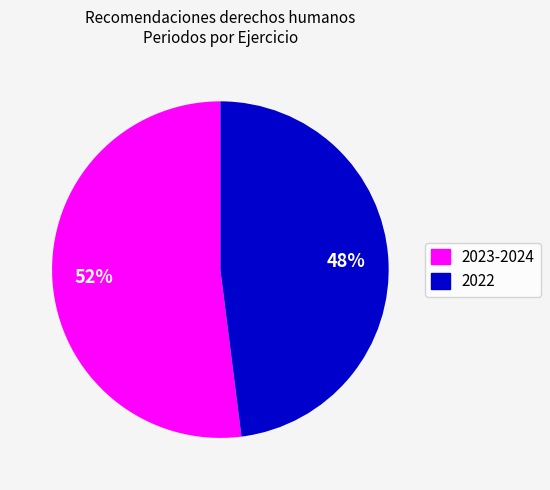

To the nearest percent, what is the average slice percentage?

50%